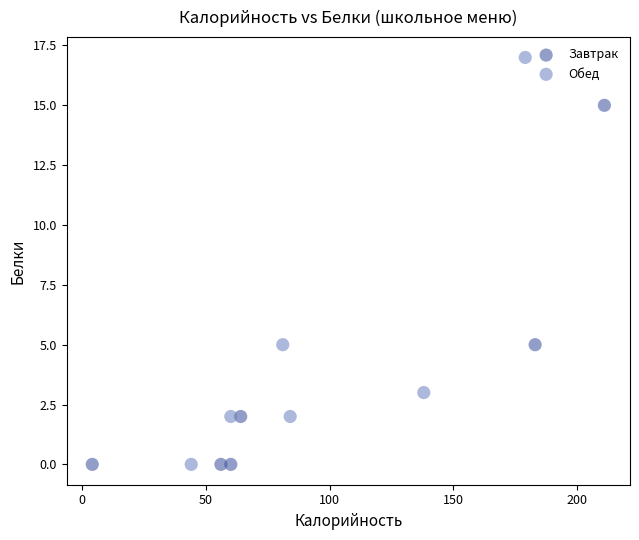

Which series reaches the maximum Y coordinate?

Обед